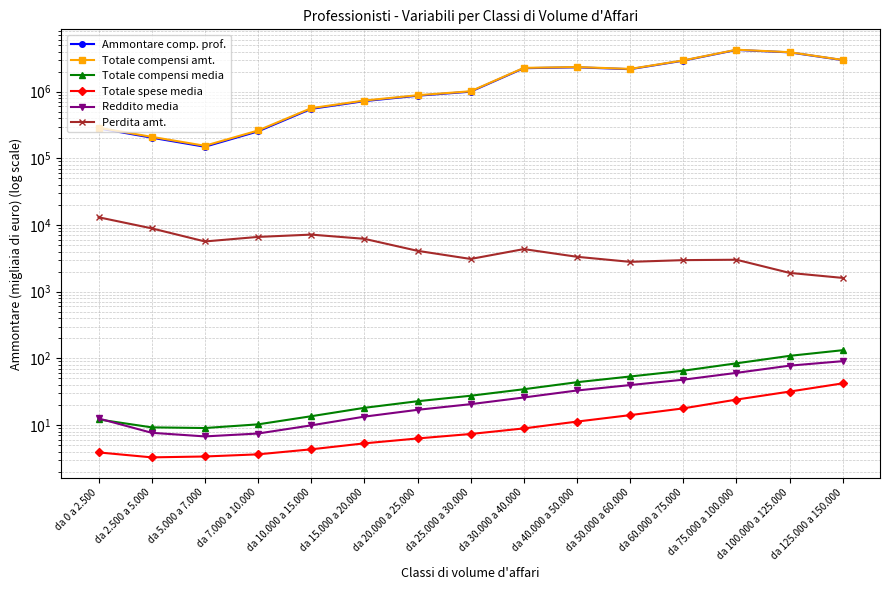

How many data points in Perdita amt. are less than 4103?

7